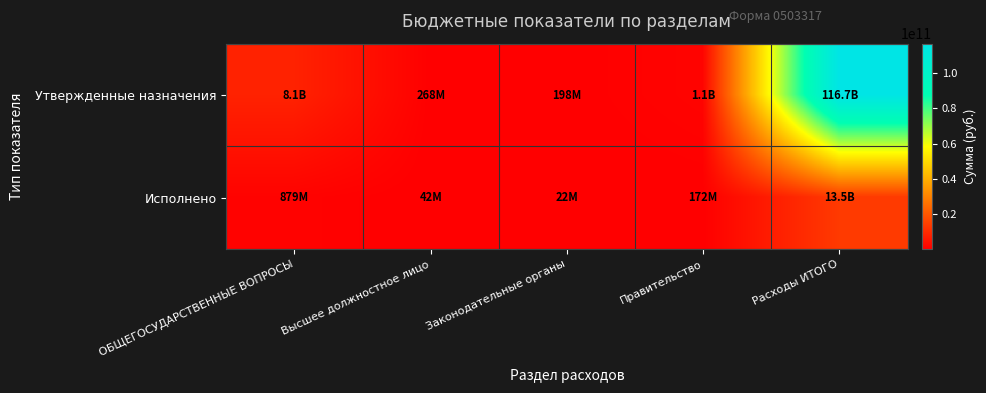

What is the spread (max minus min) of values at Законодательные органы?

176161078.5